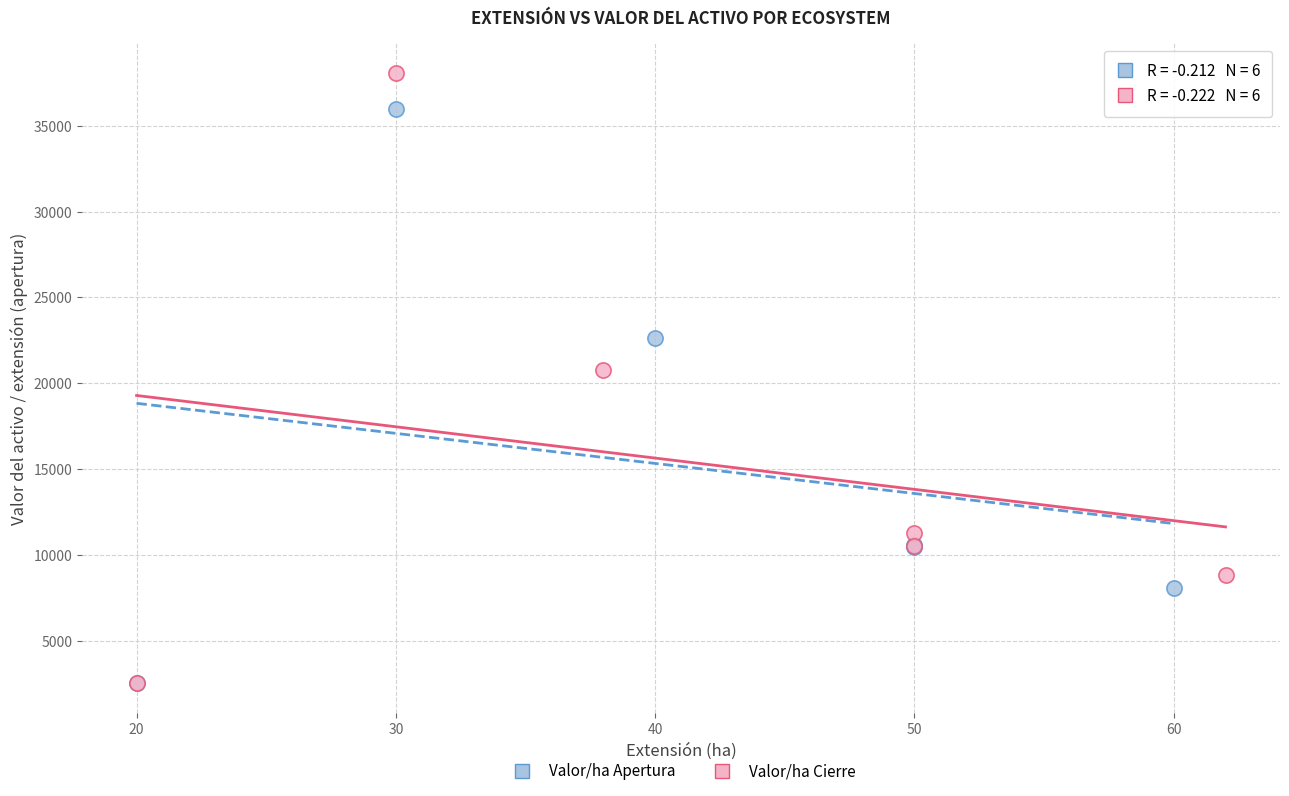

Which series reaches the maximum Y coordinate?

Valor/ha Cierre